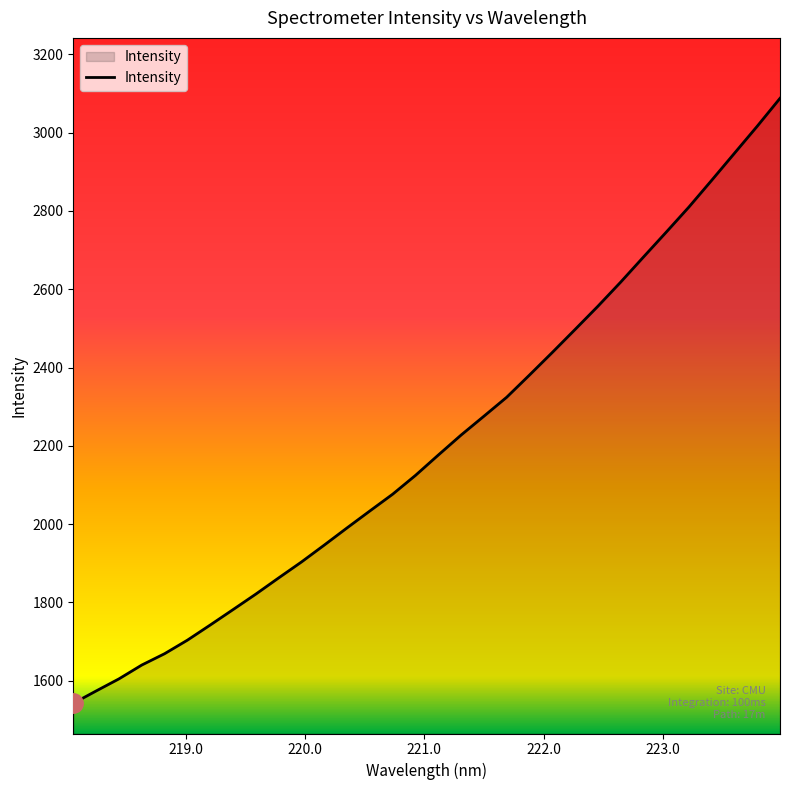

How many categories are shown in the chart?

32